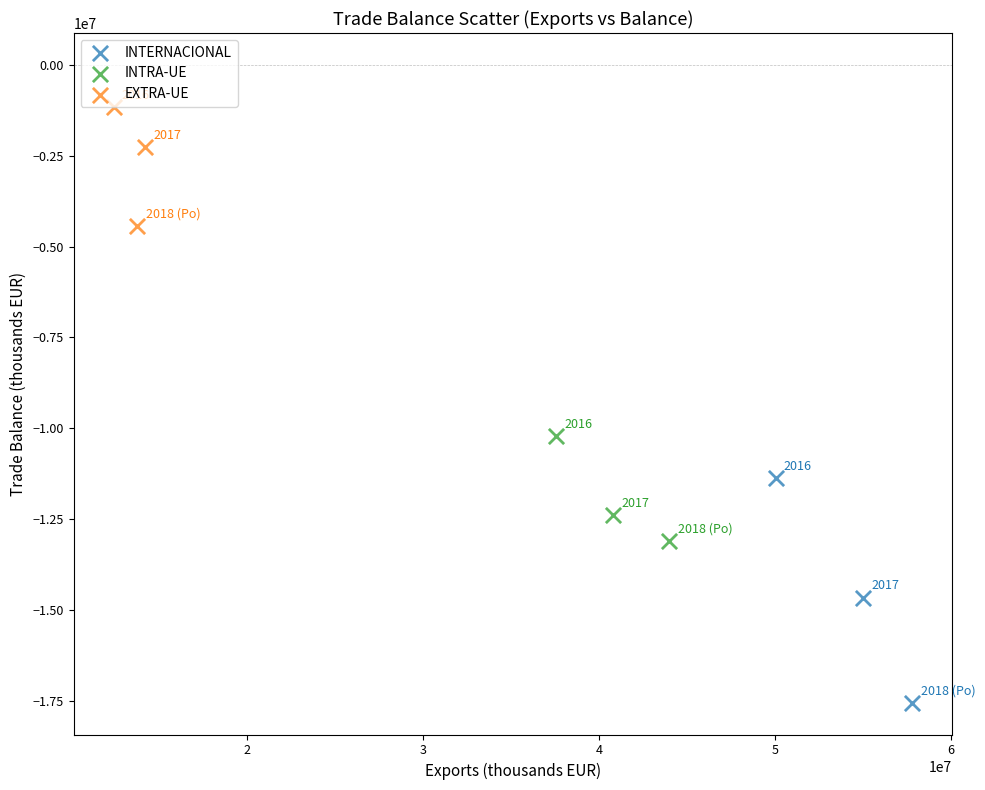

Which series reaches the maximum Y coordinate?

EXTRA-UE